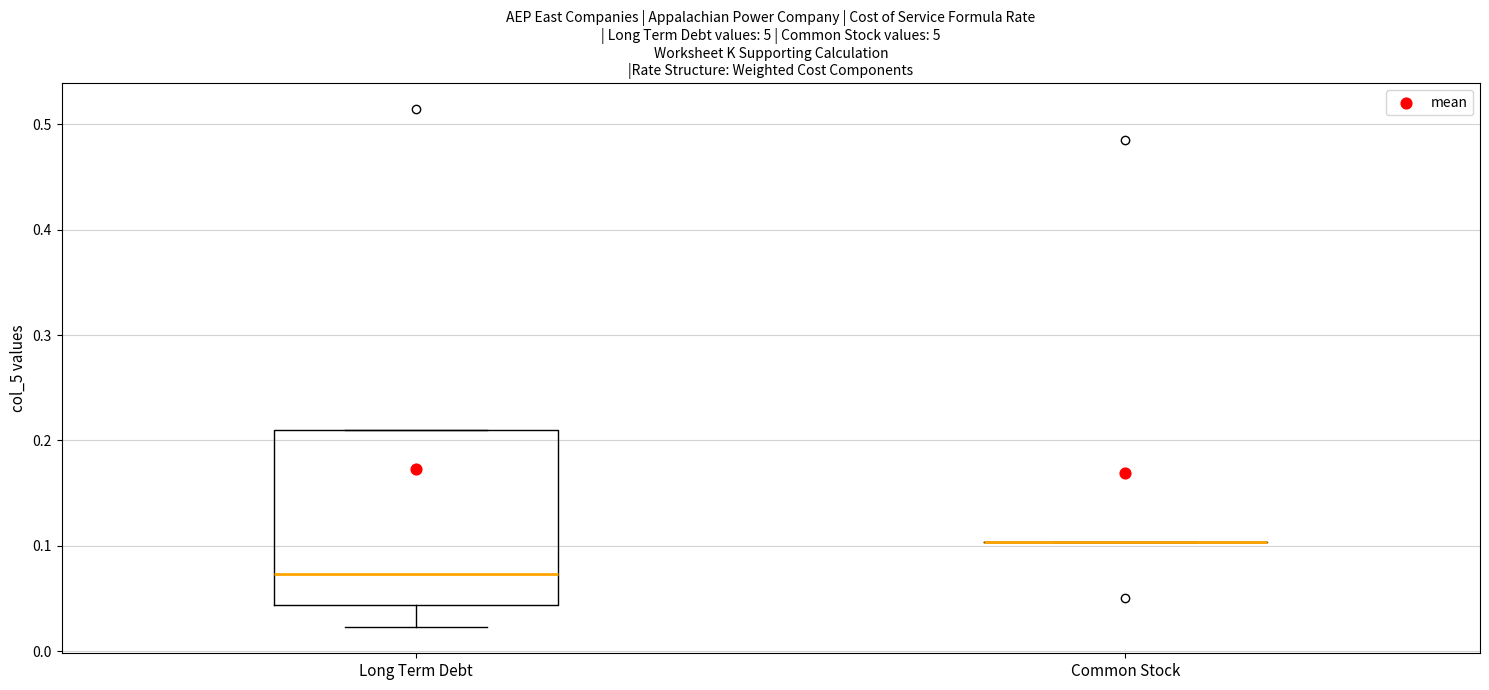

Reading left to right, read every box against the y-axis: the position of its median line, the range the box covers, and the ends of its whiskers. The values are not printed on the chart, so give them approximately, as read against the axis.

Long Term Debt: median 0.07, box 0.04 to 0.21, whiskers 0.02 to 0.21
Common Stock: box collapsed to a line at 0.10, whiskers 0.10 to 0.10